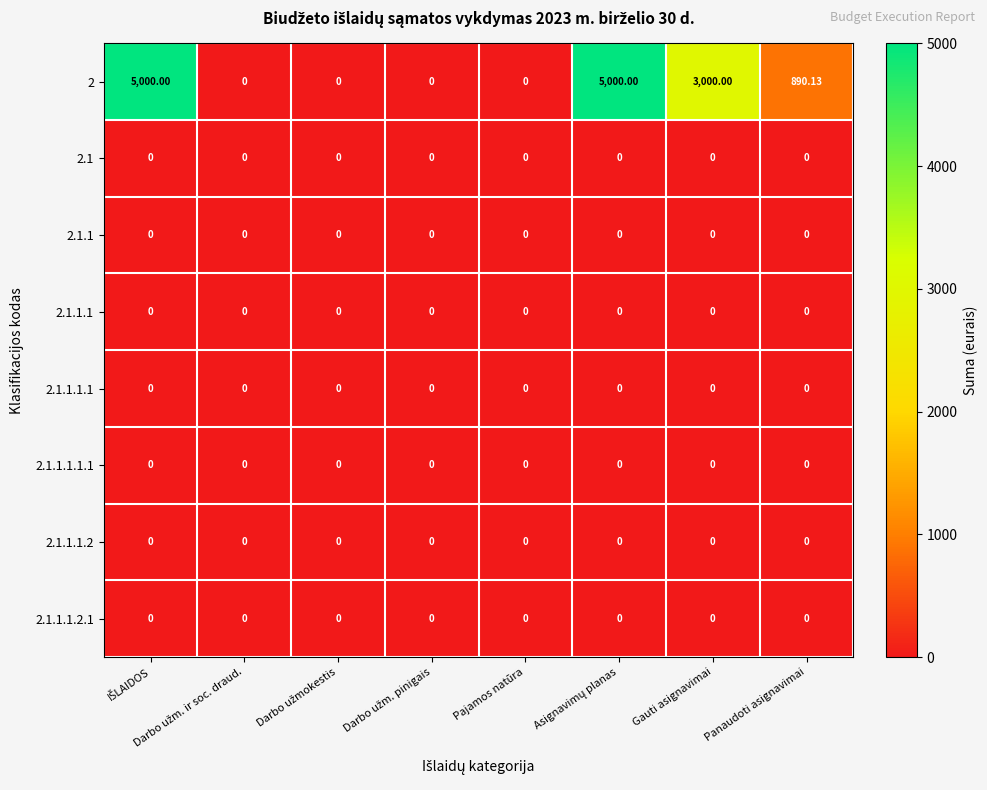

Count the number of data series in this chart.

8